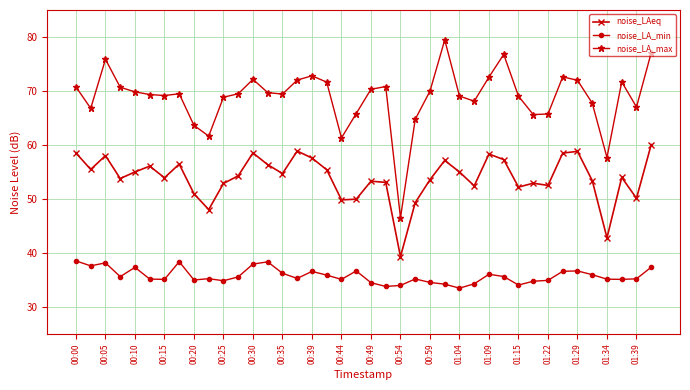

True or false: noise_LA_max has more than 2 interior local peaks.

True